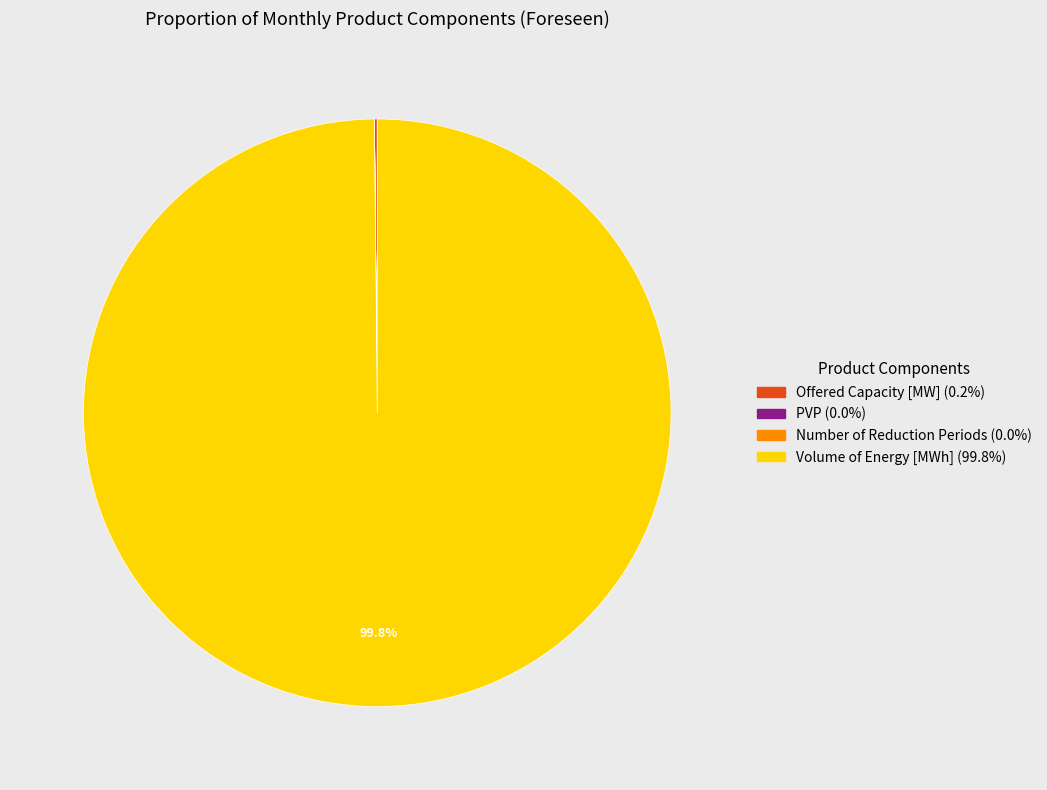

Is there a majority slice in this chart?

Yes